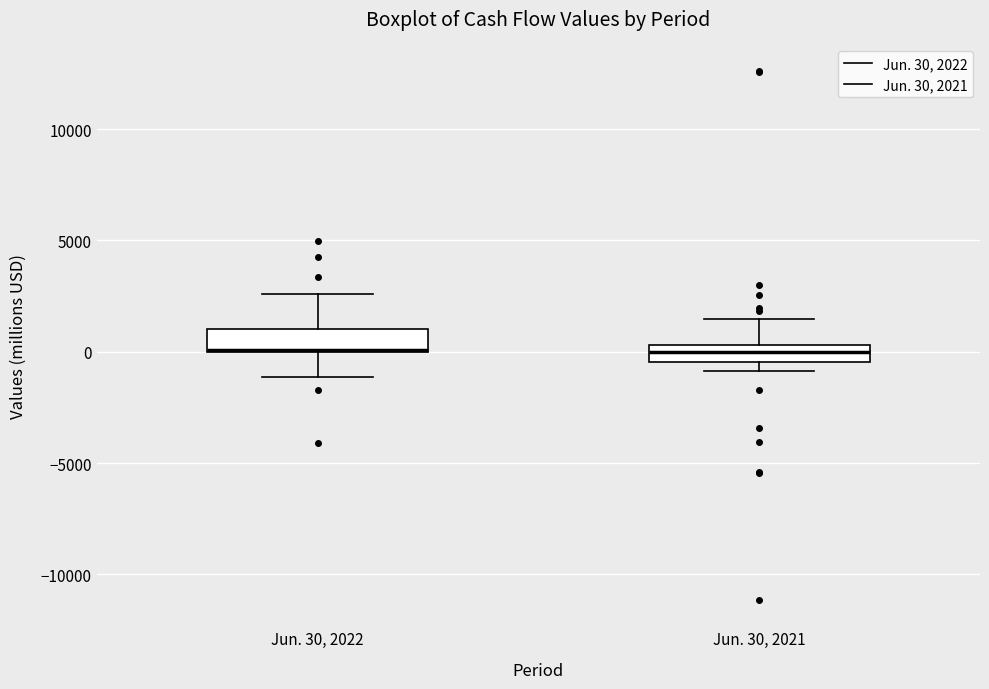

Reading left to right, read every box against the y-axis: the position of its median line, the range the box covers, and the ends of its whiskers. The values are not printed on the chart, so give them approximately, as read against the axis.

Jun. 30, 2022: median 0 (drawn on the box's lower edge), box 0 to 1000, whiskers -1000 to 2500
Jun. 30, 2021: median 0, box -500 to 500, whiskers -1000 to 1500